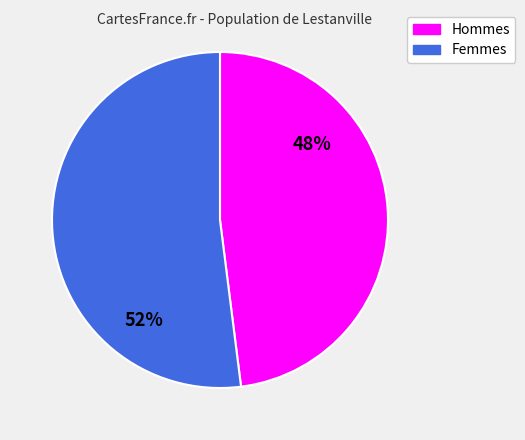

Does any single category account for the majority?

Yes